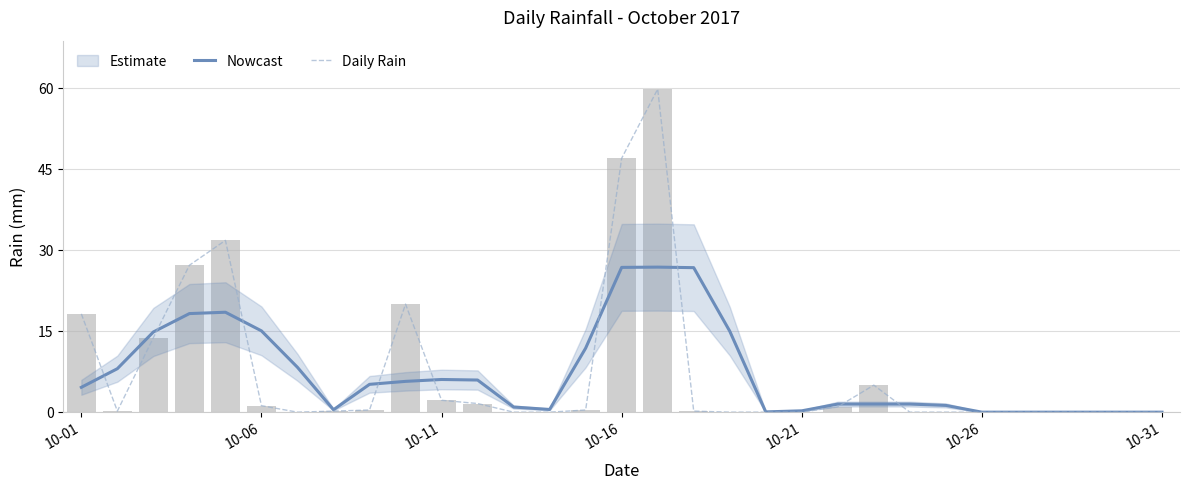

Between 10-21 and 10-31, which is larger?

10-21